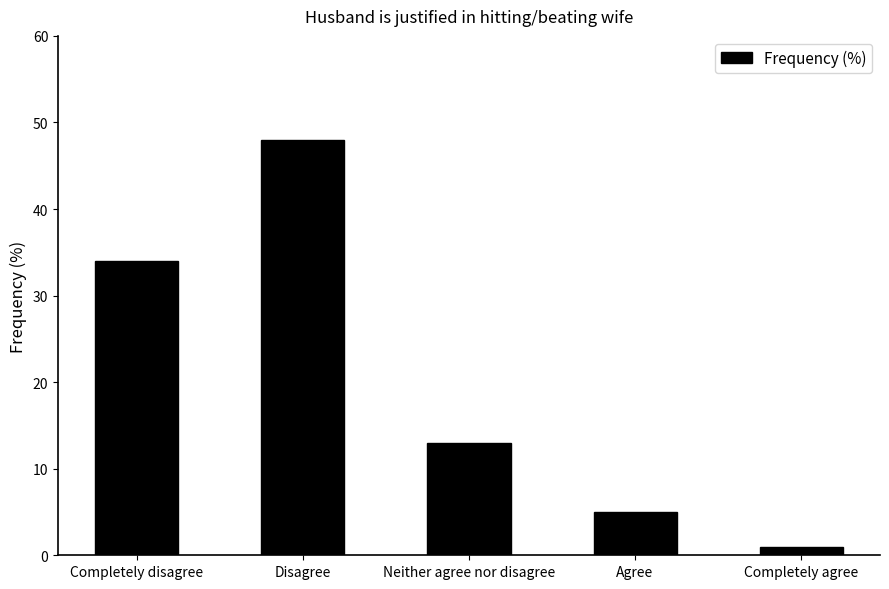

Rank the categories by value from highest to lowest.

Disagree, Completely disagree, Neither agree nor disagree, Agree, Completely agree